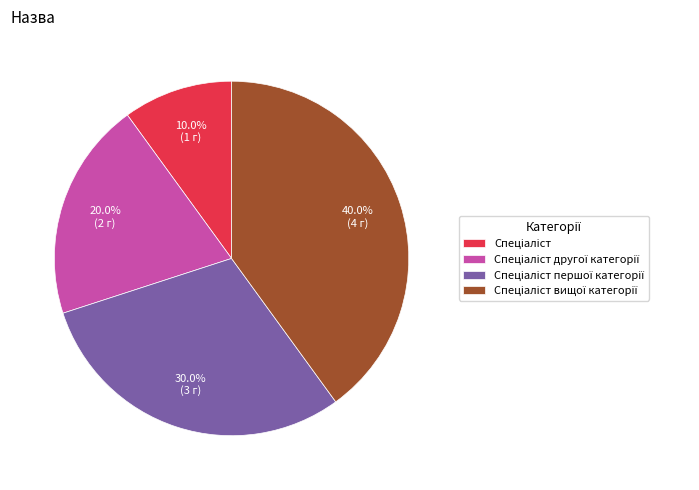

Is there a majority slice in this chart?

No